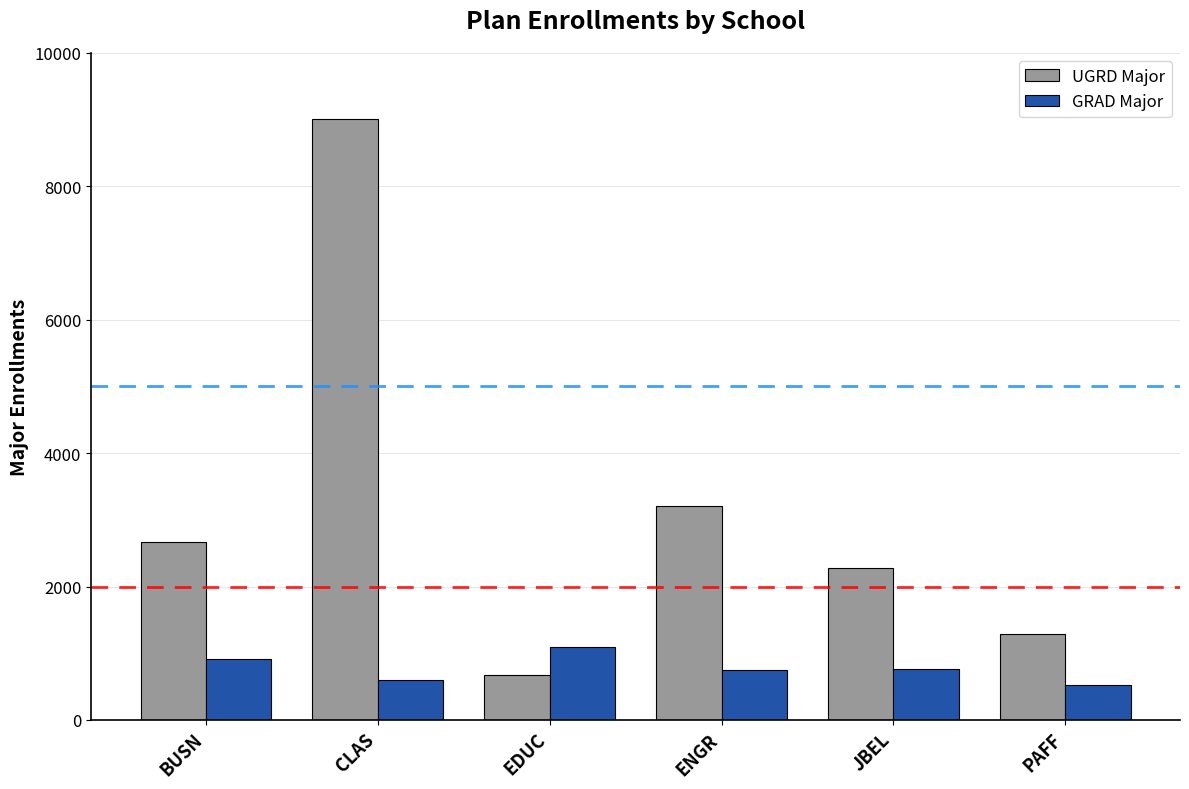

How many bars are there in total?

12